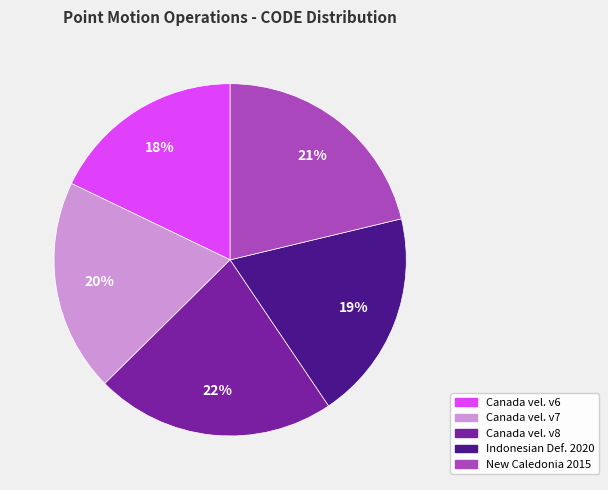

Is there any slice that represents more than half of the pie?

No